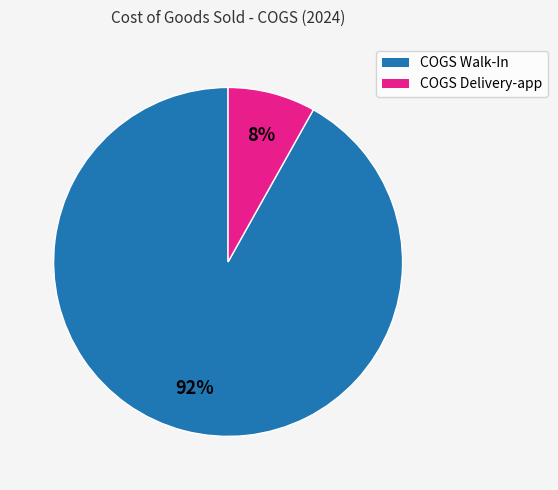

Which category has the smallest portion of the pie?

COGS Delivery-app